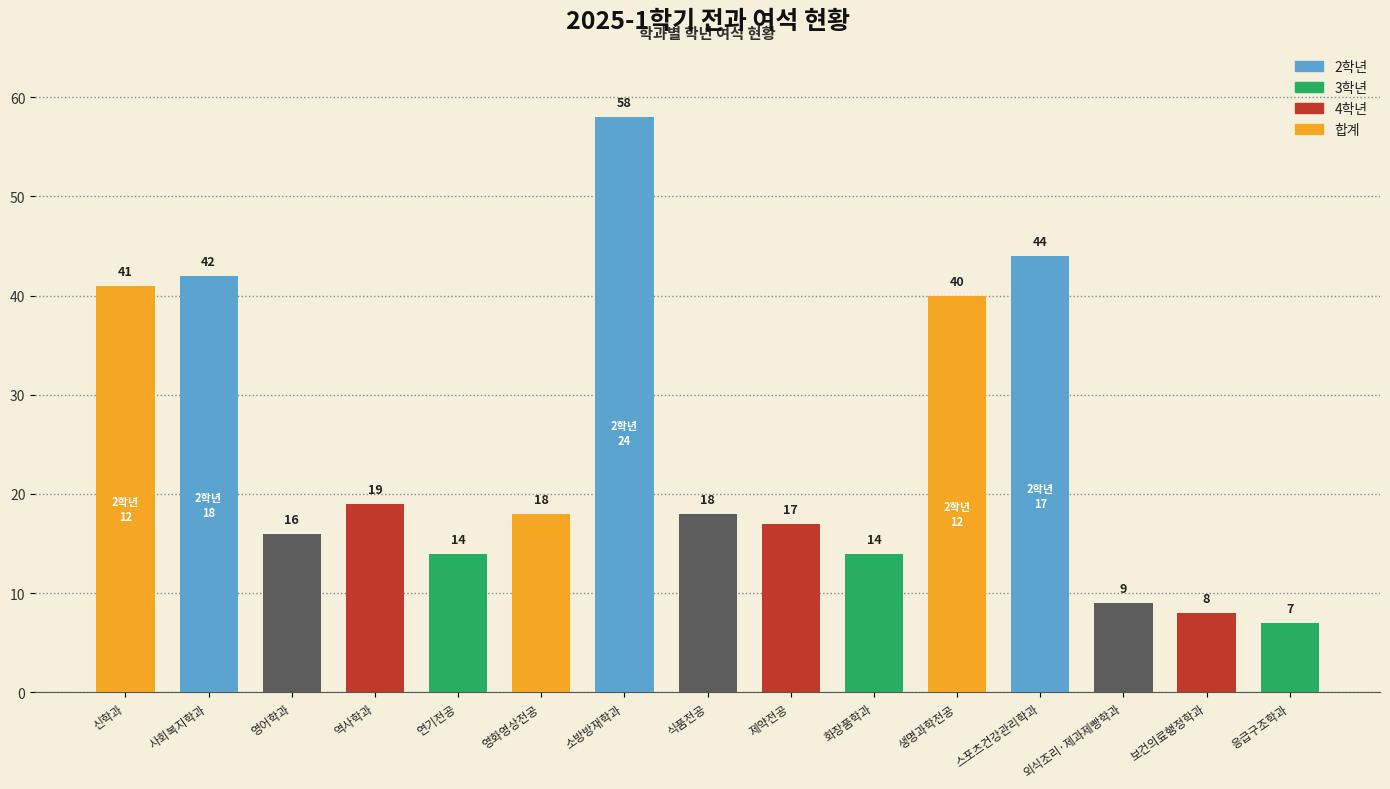

The value at 제약전공 is 29. True or false?

False